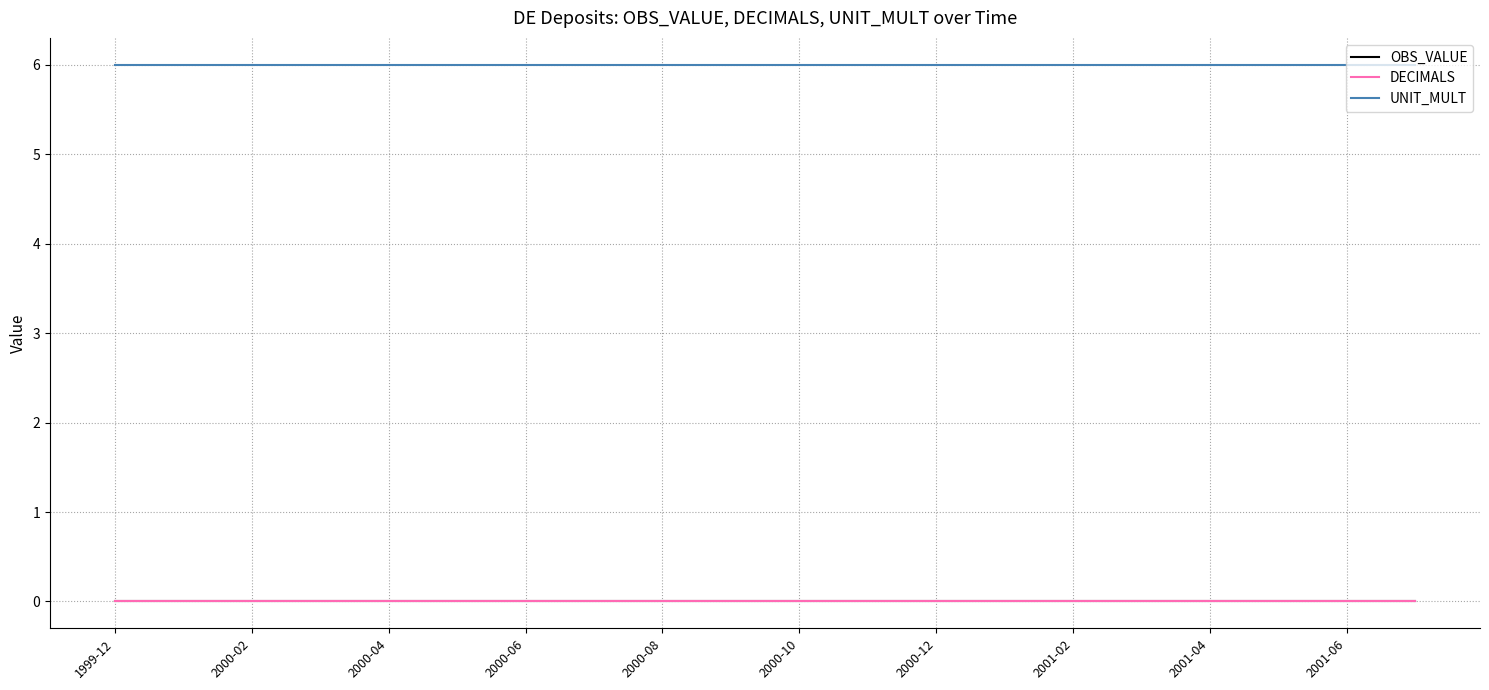

True or false: DECIMALS has more than 1 interior local peaks.

False